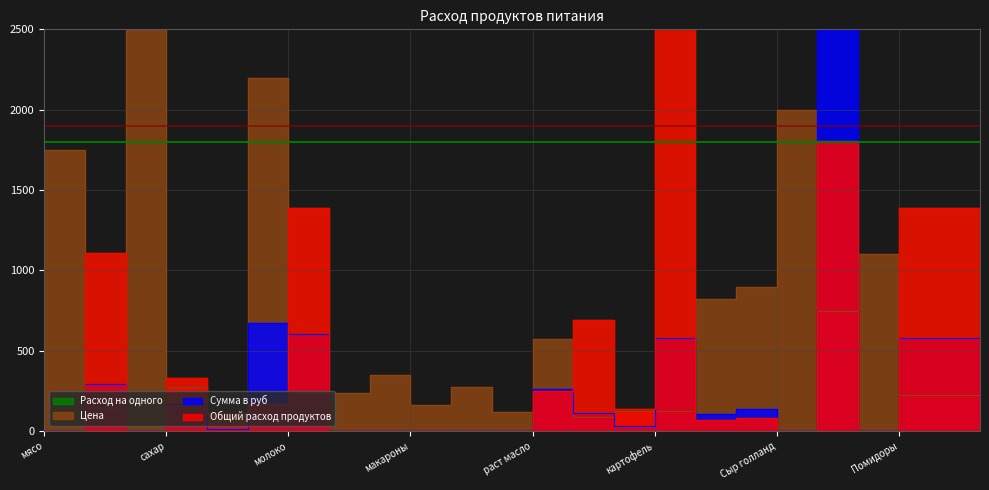

What is the label of the 21st point from the right?

сахар